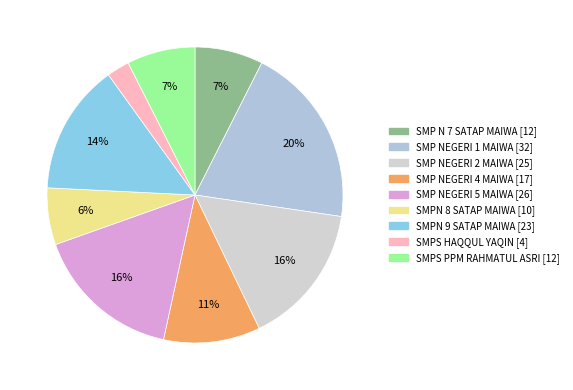

True or false: SMPS HAQQUL YAQIN accounts for 2% of the total.

True